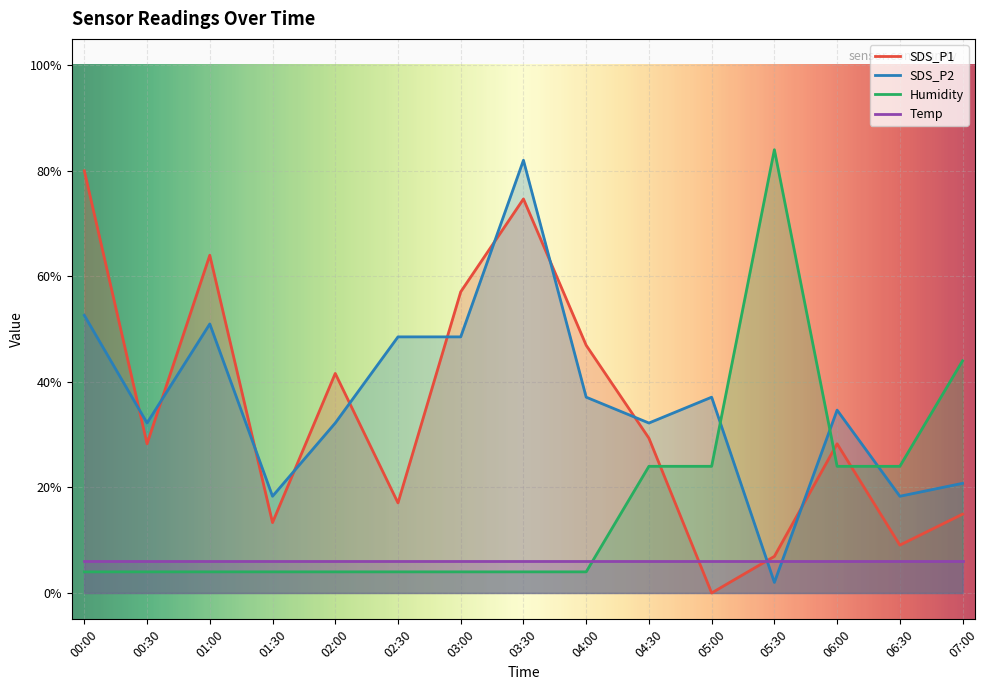

What is the greatest value displayed?

84.0